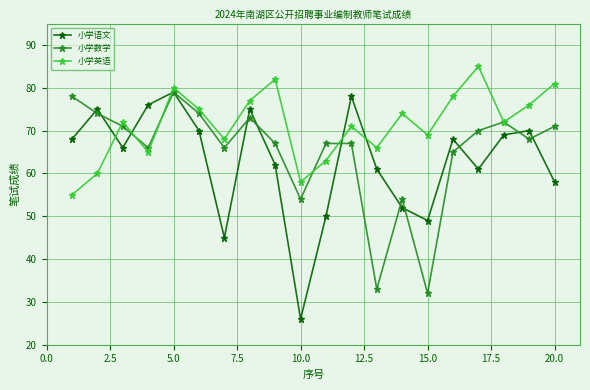

How many lines are shown in the chart?

3